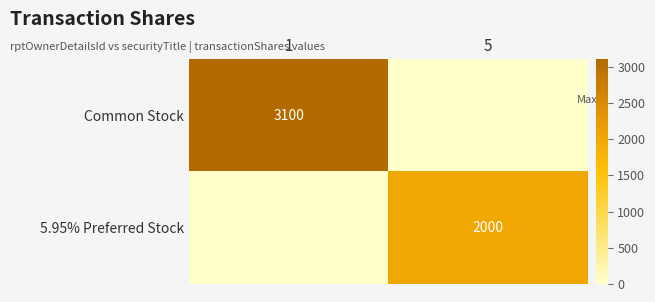

What is the total value across all series at 5?

2000